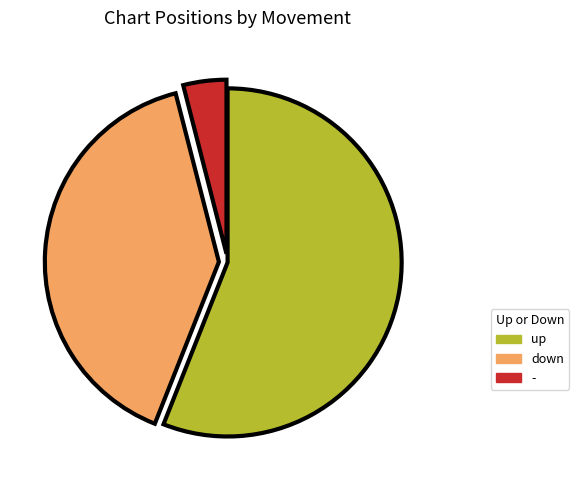

Does any single category account for the majority?

Yes